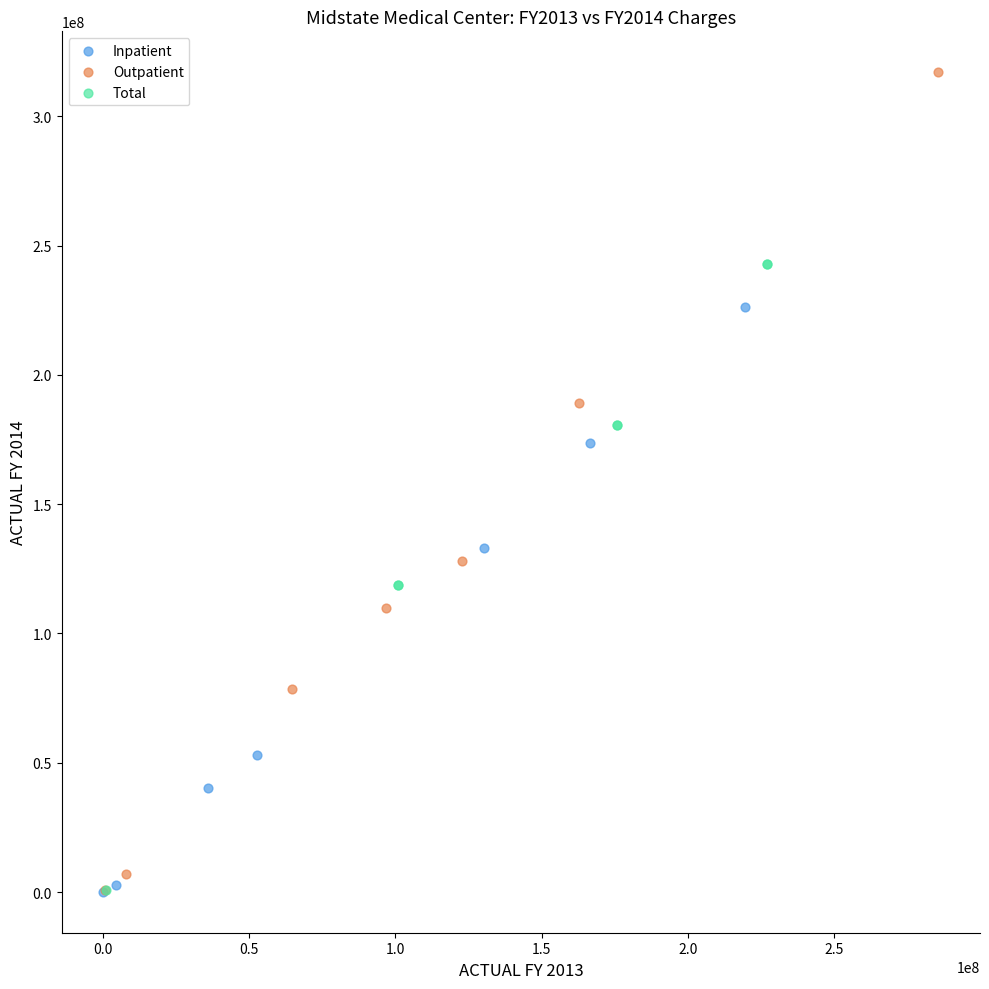

Which series has the largest Y range (max minus min)?

Outpatient